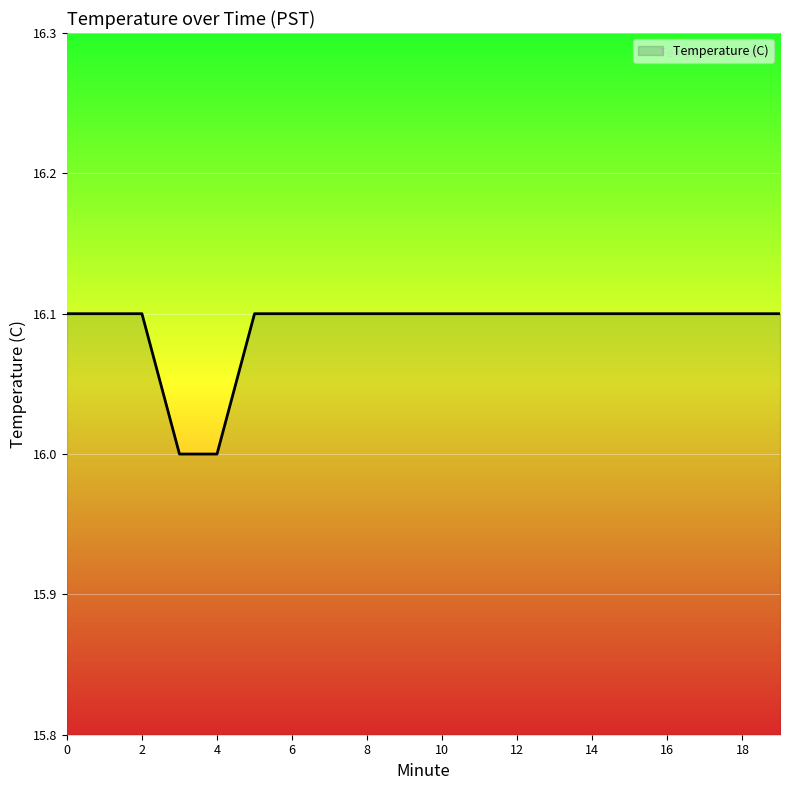

What is the minimum value shown in the chart?

16.0